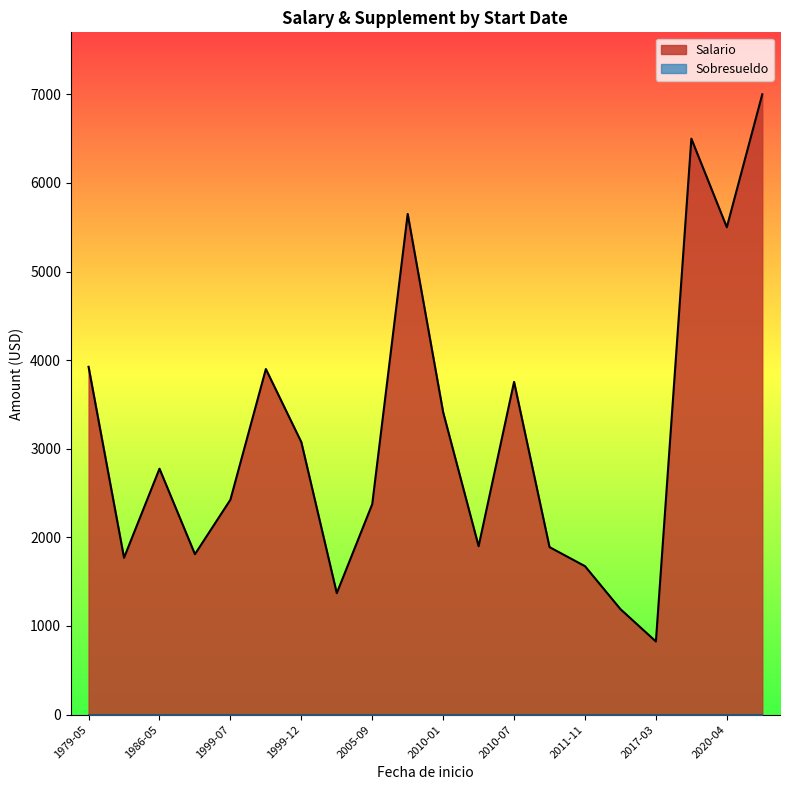

Which series has the largest total across all categories?

Salario